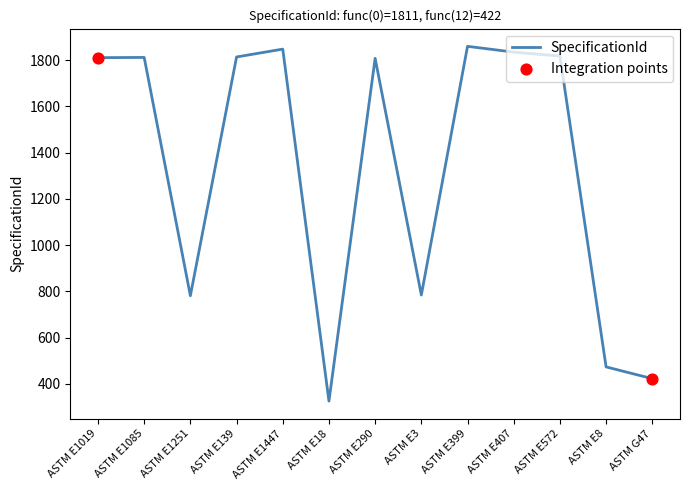

What is the change in value from ASTM E139 to ASTM E407?

+21